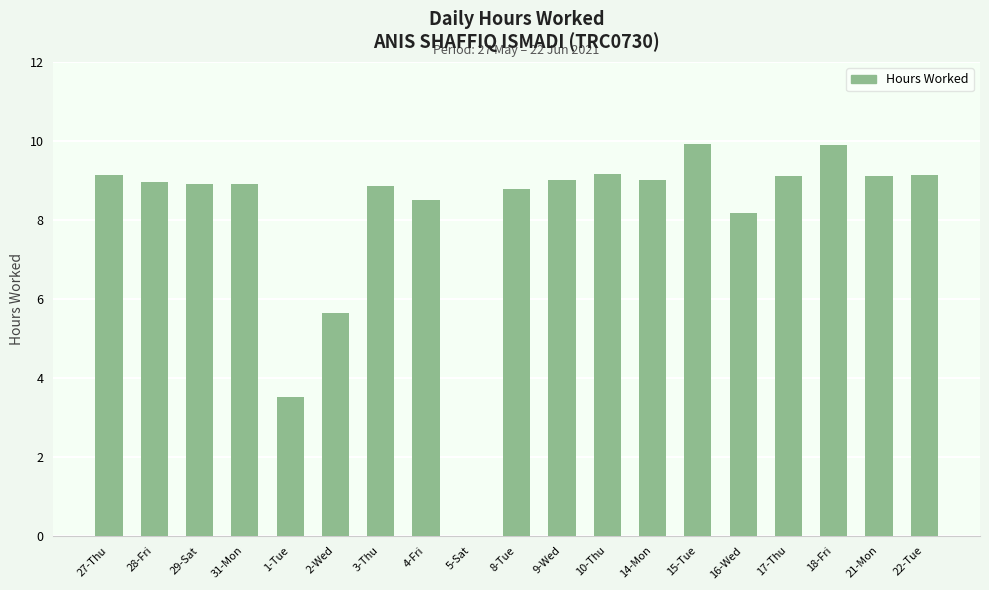

Approximately how many times larger is the value at 3-Thu compared to 29-Sat?

1.0